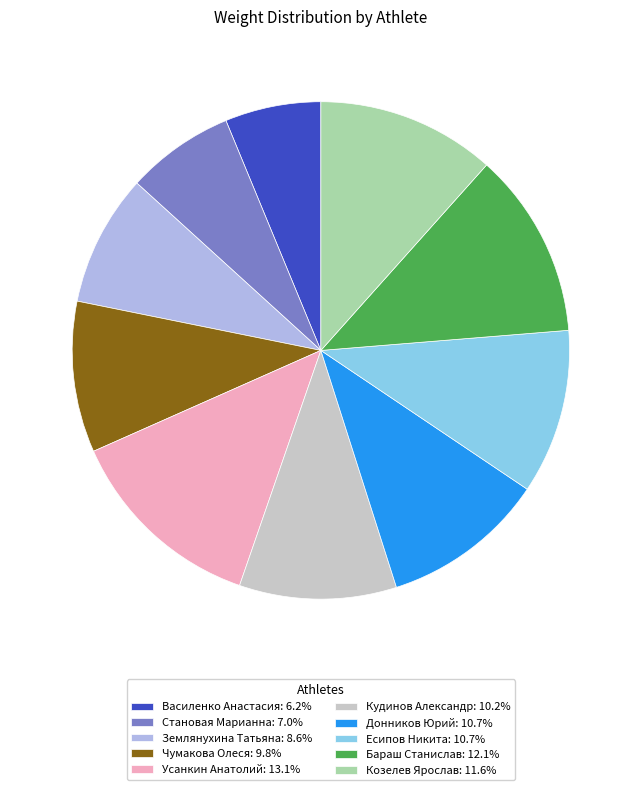

Is there a majority slice in this chart?

No